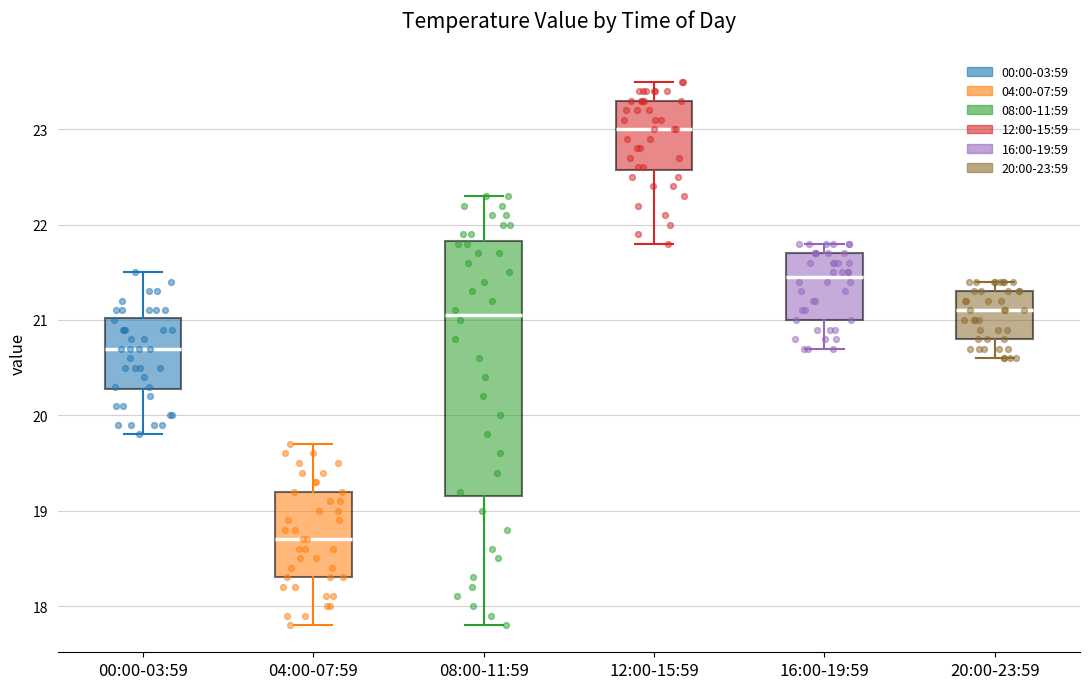

Reading left to right, transcribe this box plot: for each box, give where its median line is, the range the box spans, and where its two whiskers end, as read against the y-axis. The values are not printed on the chart, so give them approximately, as read against the axis.

00:00-03:59: median 20.7, box 20.3 to 21.0, whiskers 19.8 to 21.5
04:00-07:59: median 18.7, box 18.3 to 19.2, whiskers 17.8 to 19.7
08:00-11:59: median 21.1, box 19.2 to 21.8, whiskers 17.8 to 22.3
12:00-15:59: median 23.0, box 22.6 to 23.3, whiskers 21.8 to 23.5
16:00-19:59: median 21.5, box 21.0 to 21.7, whiskers 20.7 to 21.8
20:00-23:59: median 21.1, box 20.8 to 21.3, whiskers 20.6 to 21.4